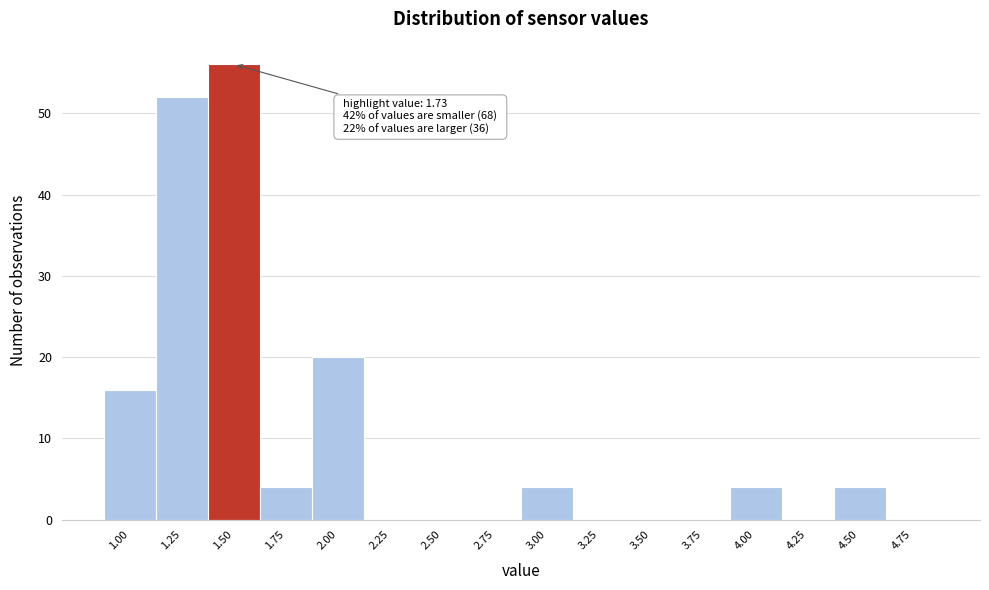

Reading right to left, list all the values displayed in this chart.

4.75=0	4.50=4	4.25=0	4.00=4	3.75=0	3.50=0	3.25=0	3.00=4	2.75=0	2.50=0	2.25=0	2.00=20	1.75=4	1.50=56	1.25=52	1.00=16